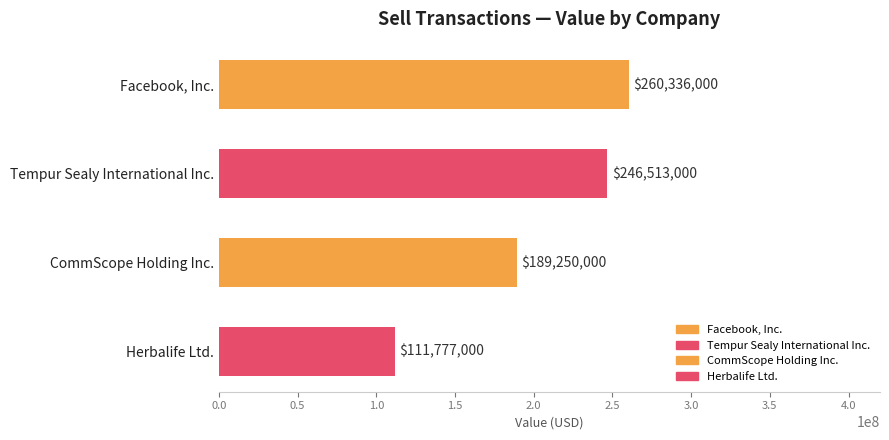

Does the chart contain stacked bars?

No